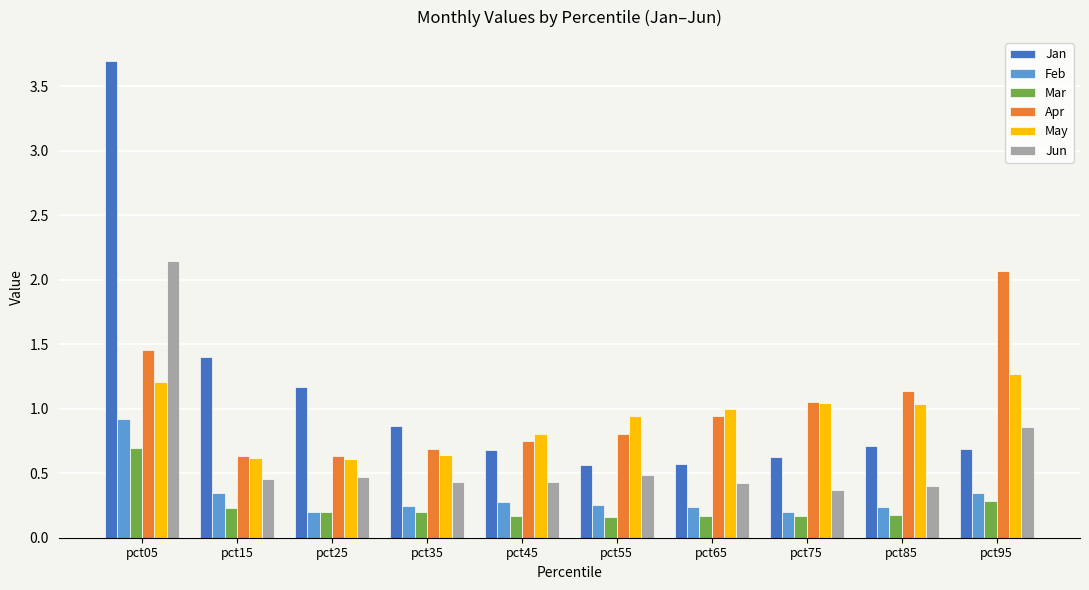

How many distinct data groups are displayed?

6